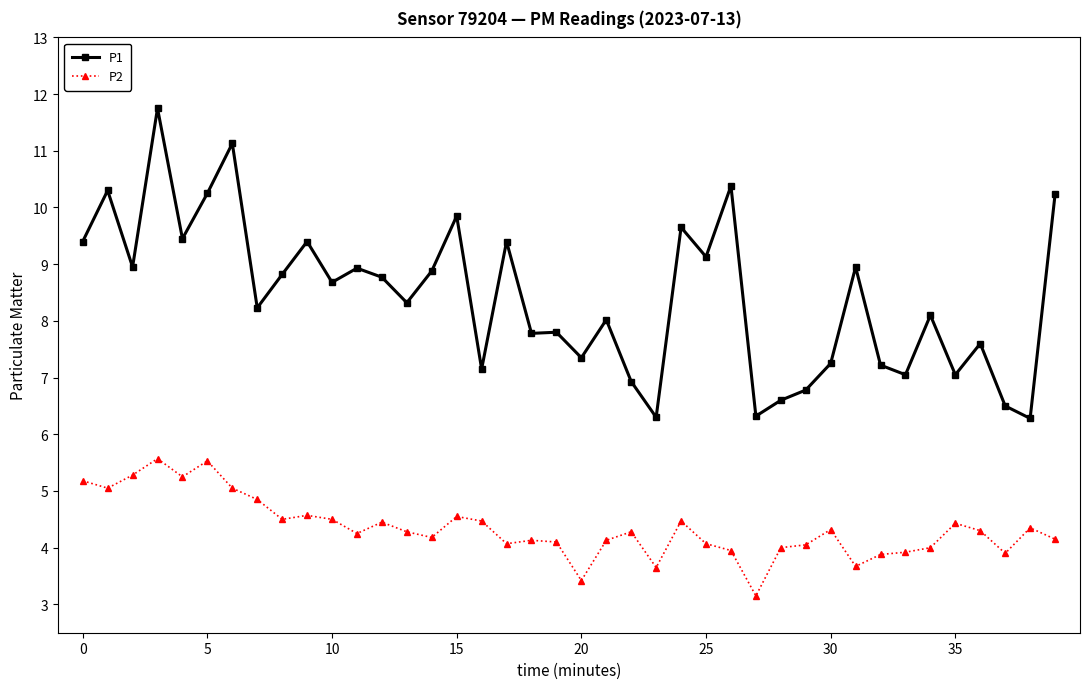

What is the value of the P2 point at the 36th from the left?

4.4